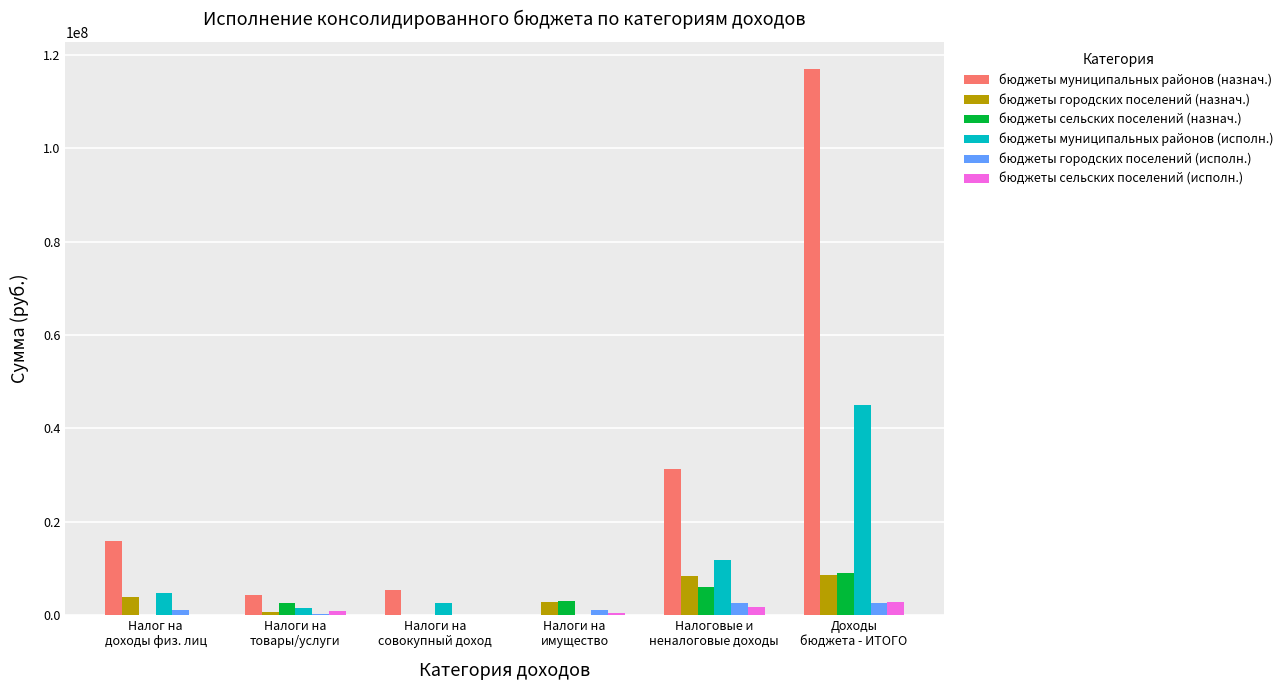

Are the bars horizontal?

No